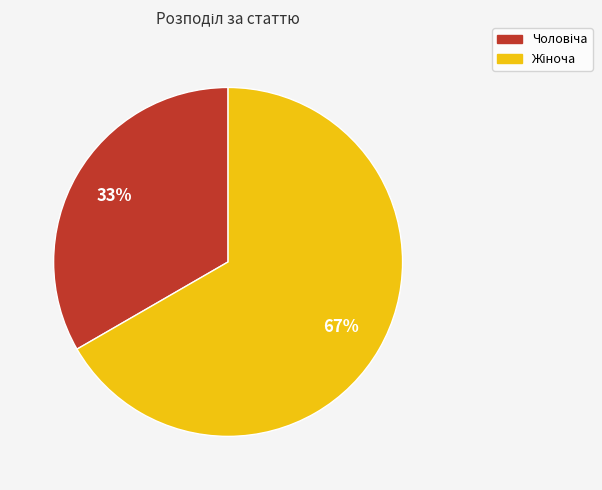

To the nearest percent, what is the average slice percentage?

50%